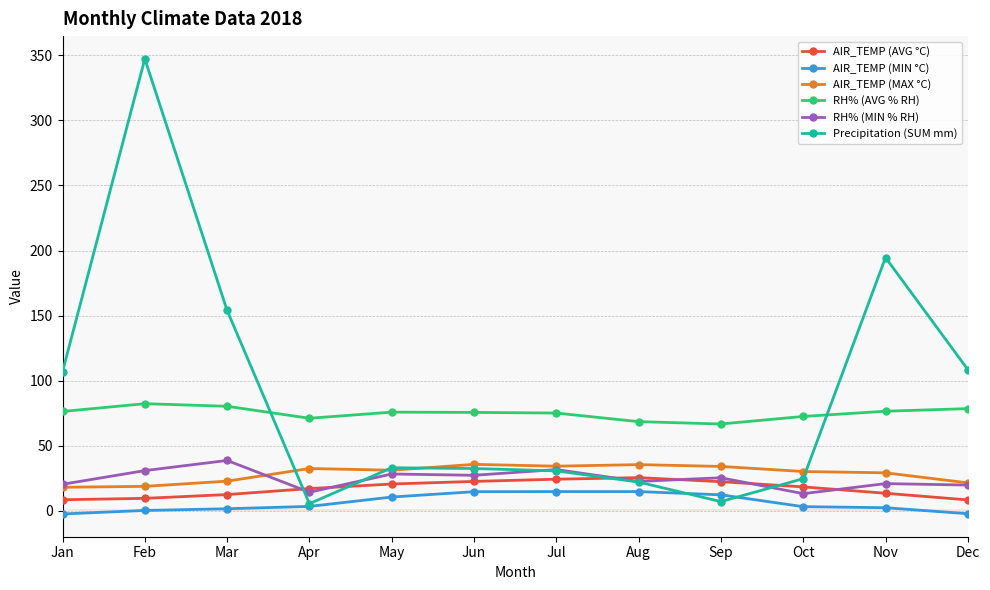

What is the lowest value of the AIR_TEMP (MAX °C) series?

18.2